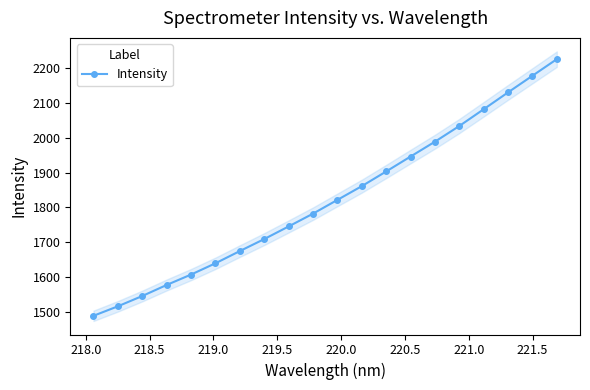

What is the value of the Intensity point at the 16th from the left?

2033.2